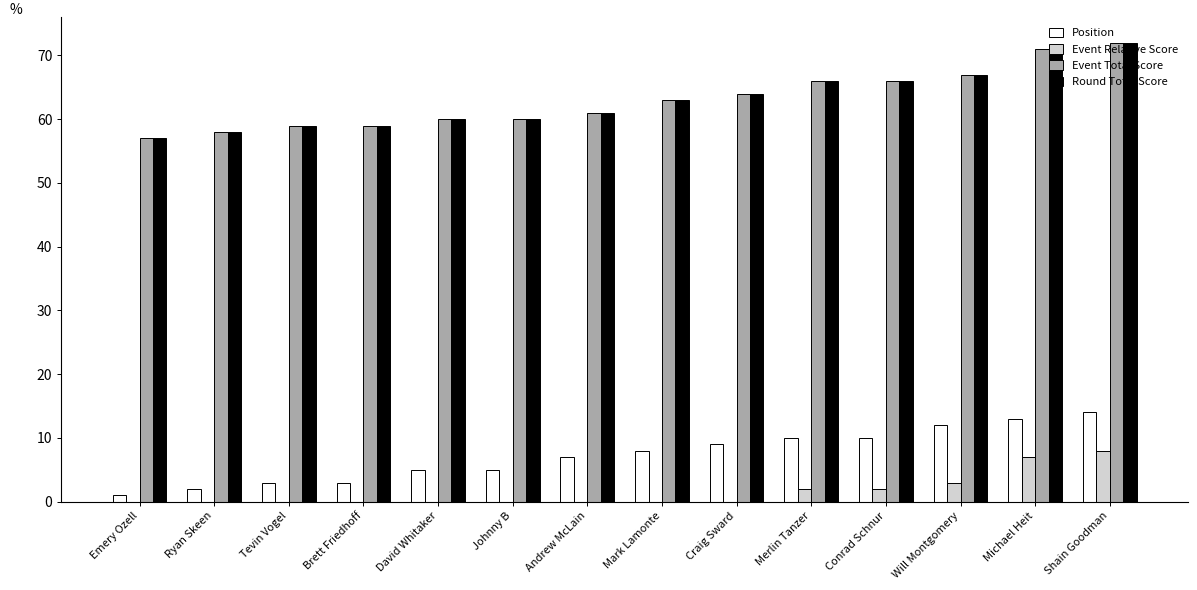

Is it true that Event Total Score equals 67 at Will Montgomery?

True